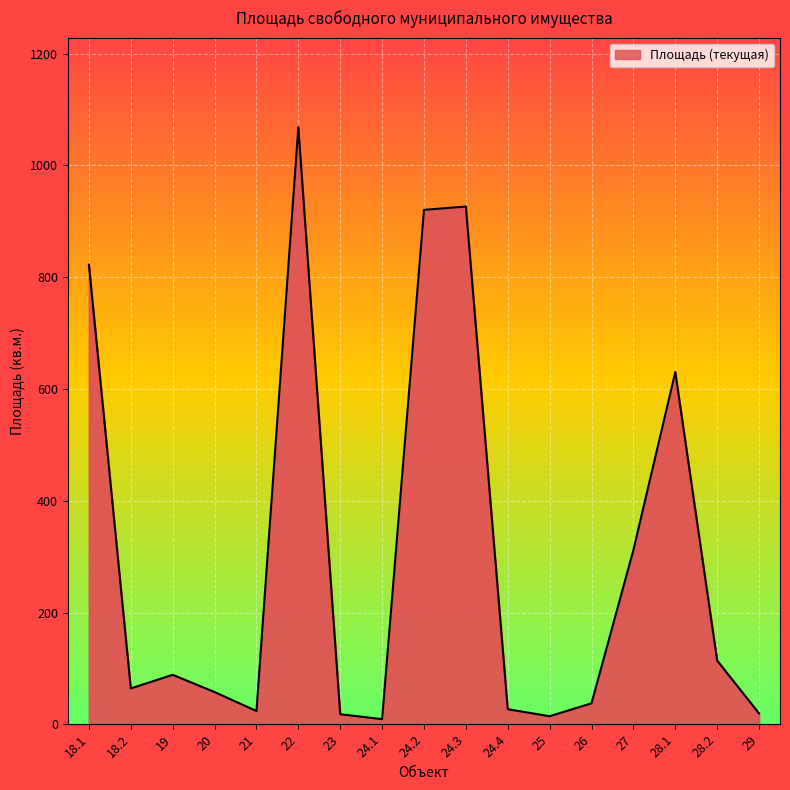

The value at 18.1 is 822.4. True or false?

True